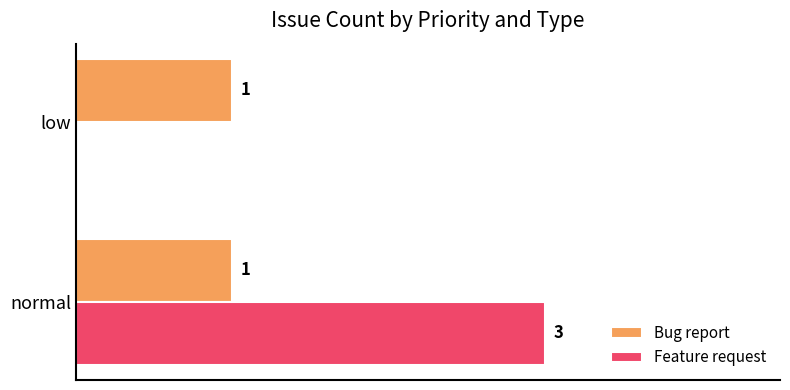

At which label does Feature request reach its peak?

normal